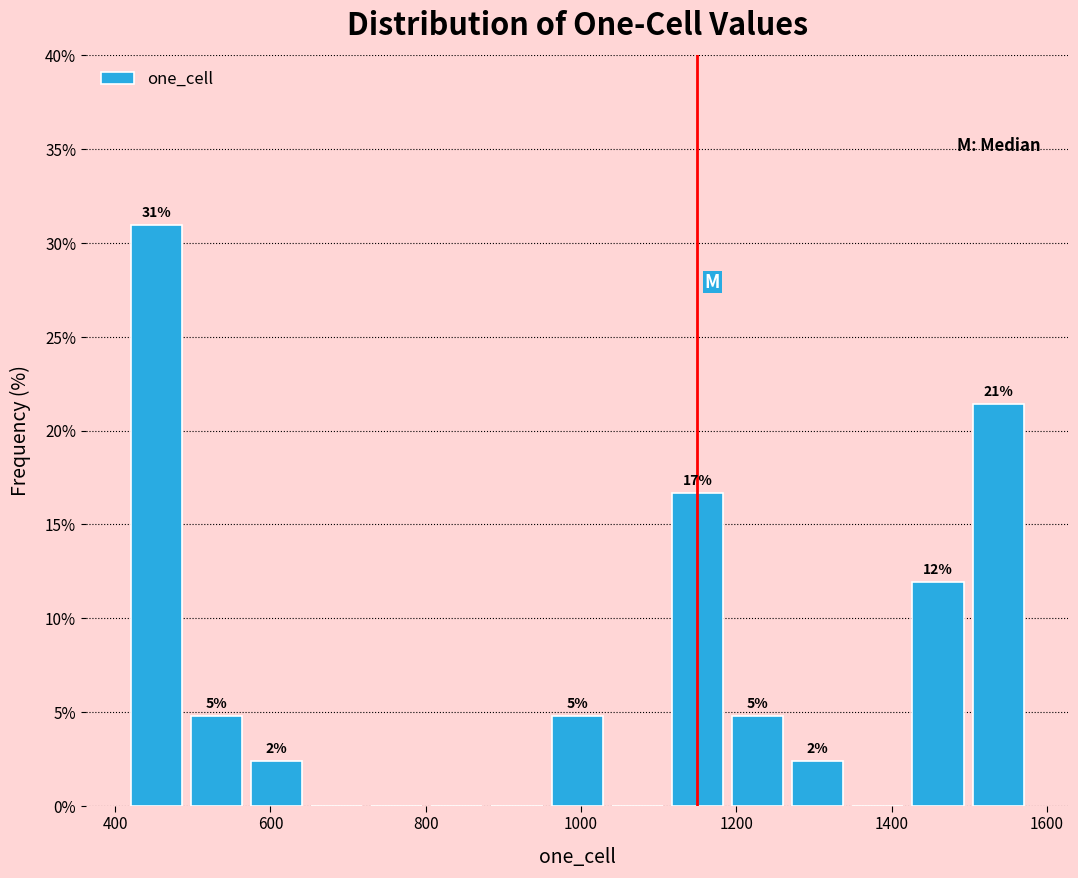

Read against the x-axis, roughly where is the centre of the tallest bar?

460